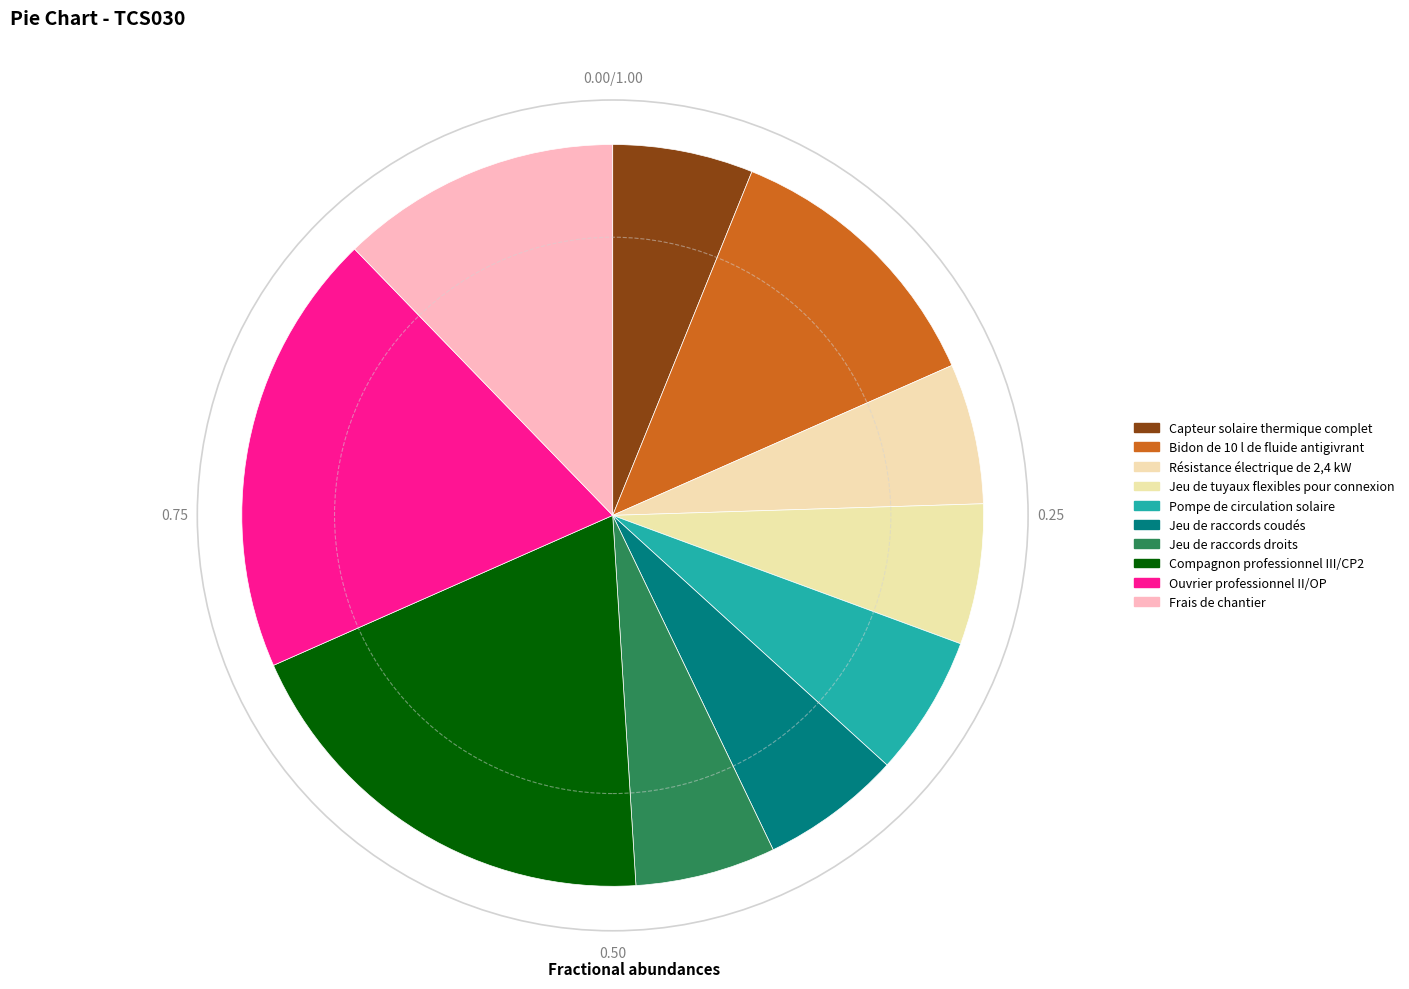

Count the number of slices in the pie.

10